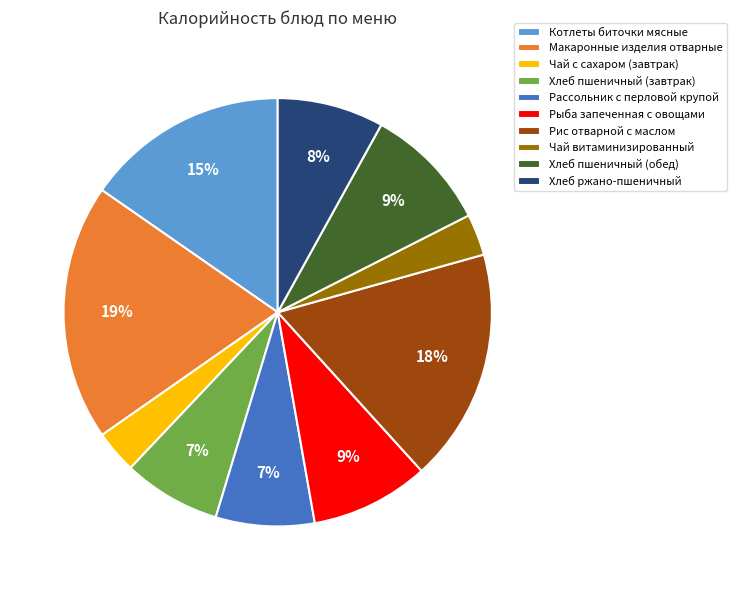

Which has a higher value, Чай витаминизированный or Хлеб пшеничный (завтрак)?

Хлеб пшеничный (завтрак)